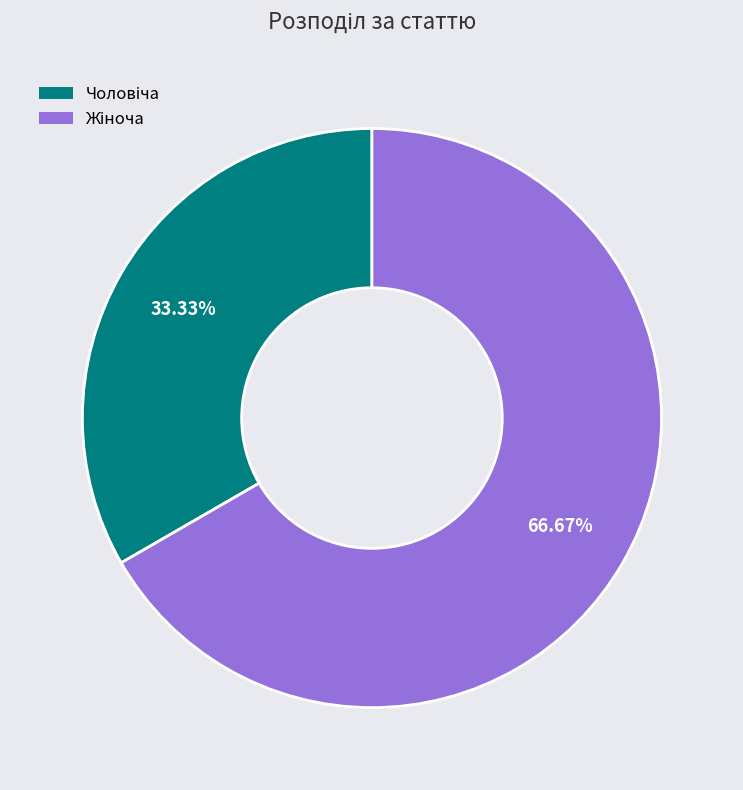

Is there any slice that represents more than half of the pie?

Yes